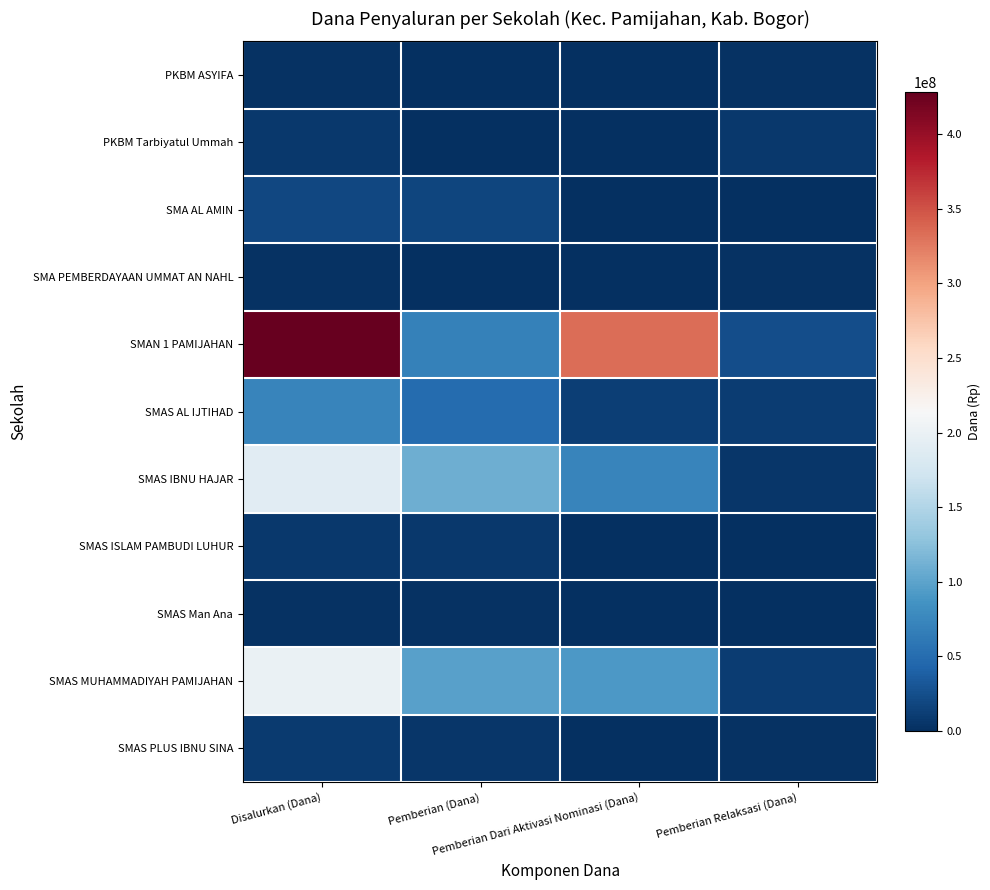

At which category is the sum across all series the highest?

Disalurkan (Dana)